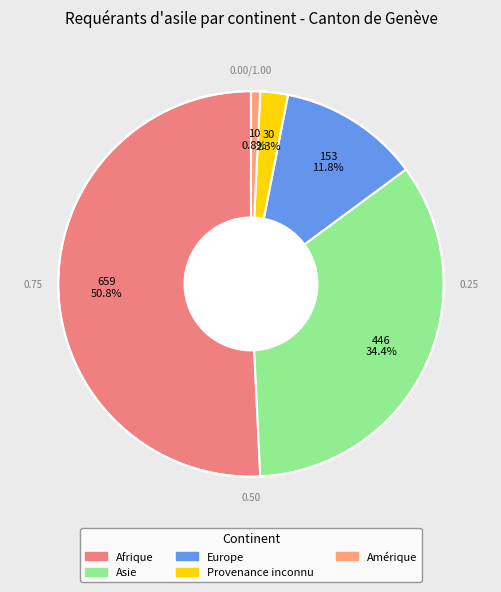

What is the majority slice?

Afrique